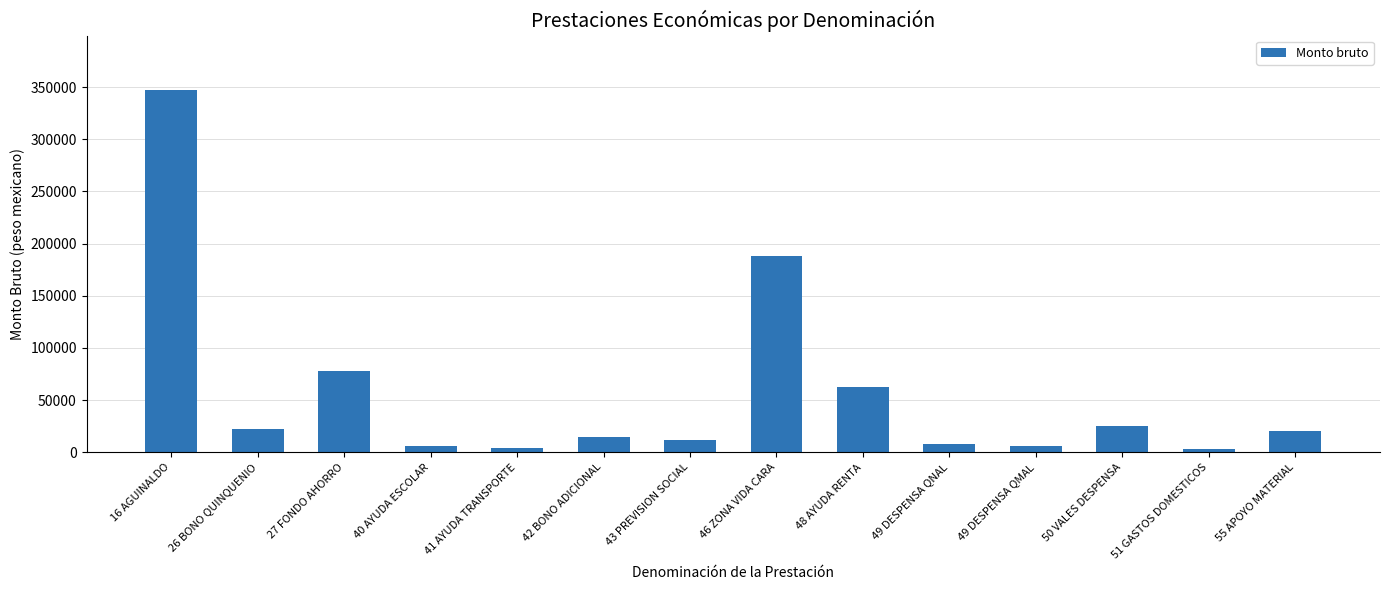

What is the average value?

56984.3